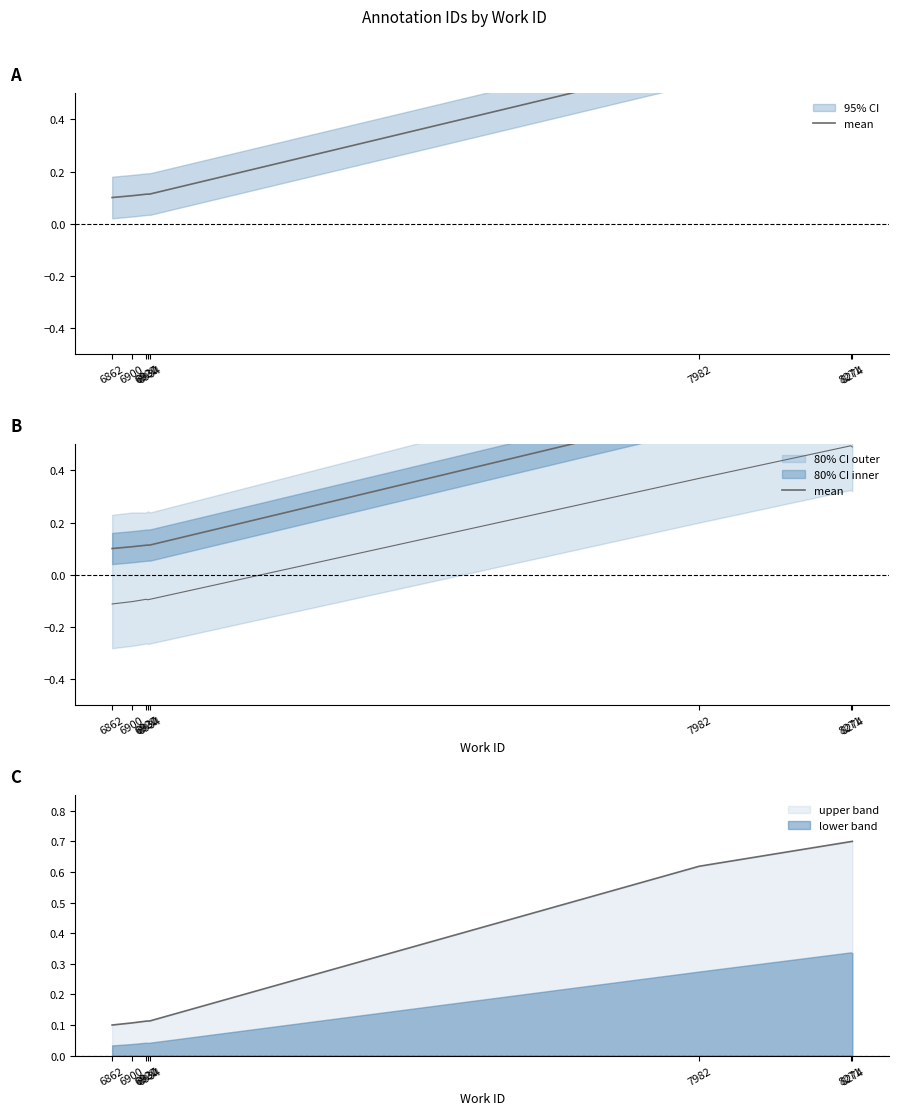

How many values are between 0 and 1?

8